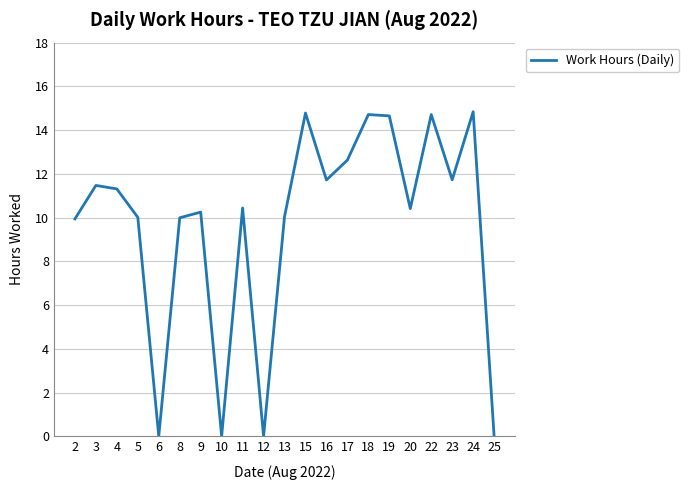

Does the chart display data point markers on the line(s)?

No